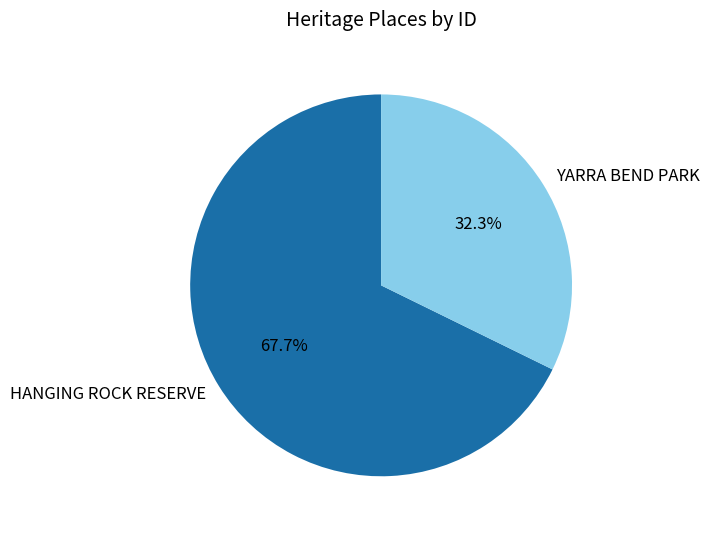

Approximately how many times larger is the value at HANGING ROCK RESERVE compared to YARRA BEND PARK?

2.1